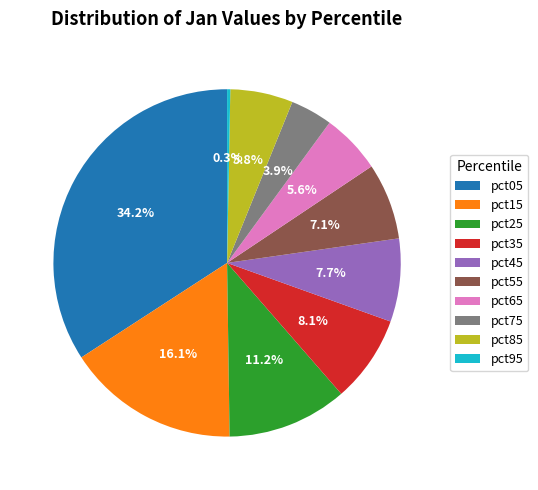

To the nearest percent, what is the average slice percentage?

10%